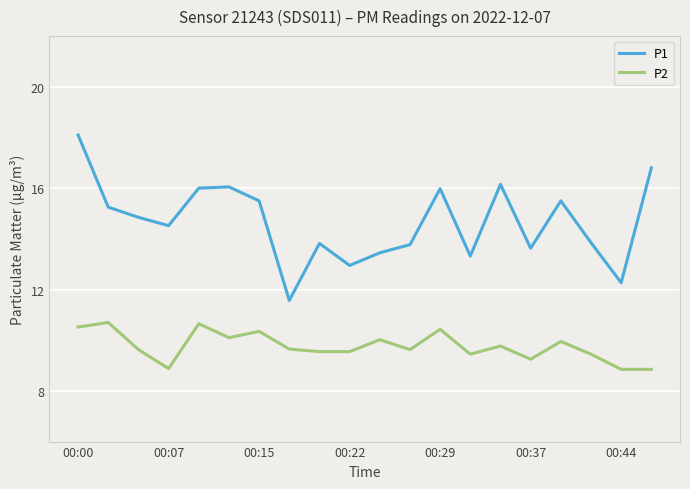

Rank the series by their average value, from lowest to highest.

P2, P1